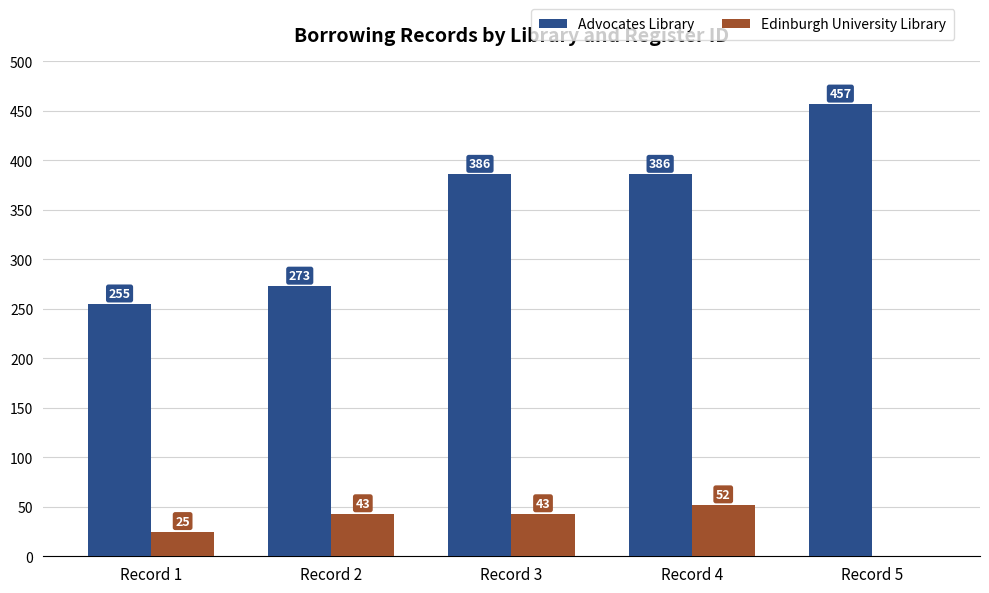

Is it true that Advocates Library equals 183 at Record 3?

False